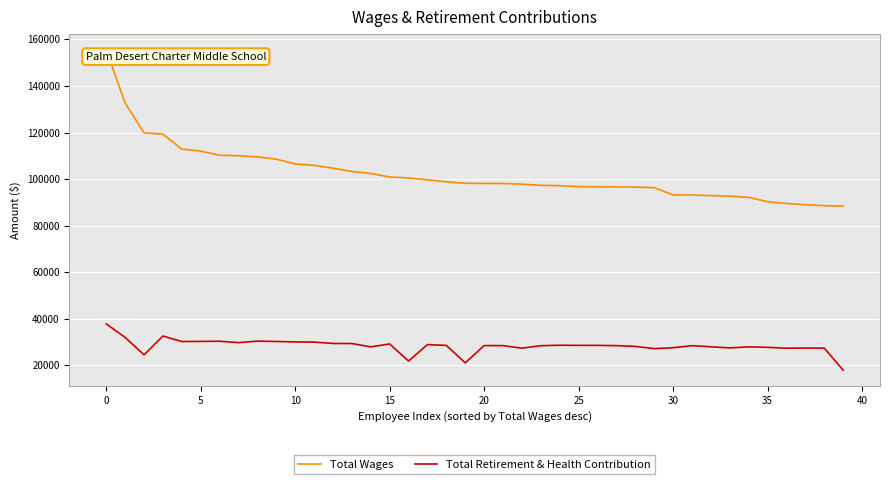

Which series has the largest total across all categories?

Total Wages